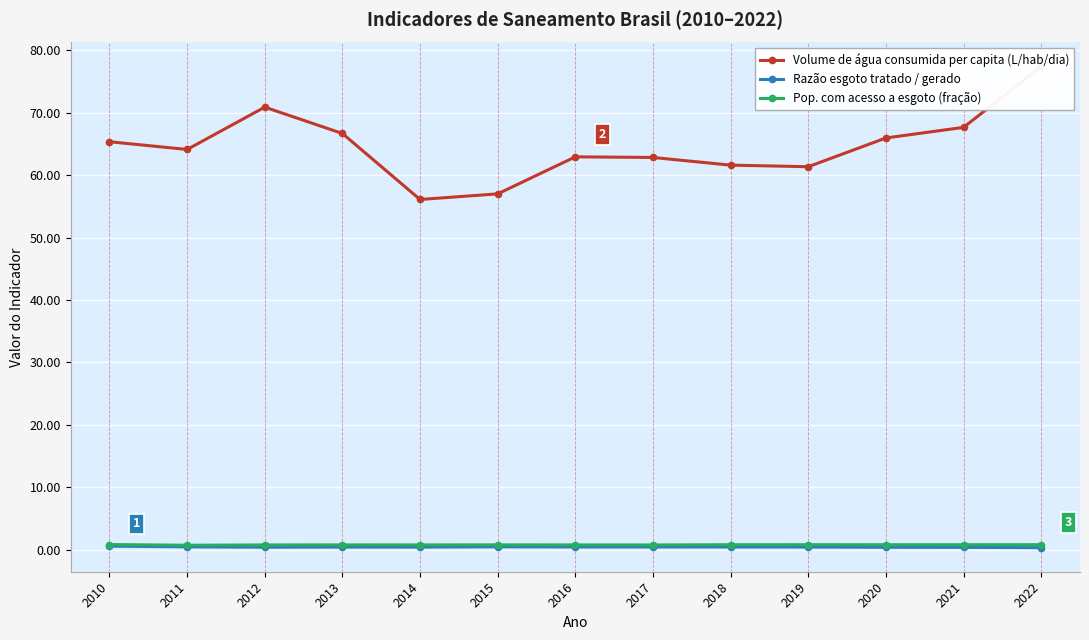

Is this an area chart (filled region under the line)?

No